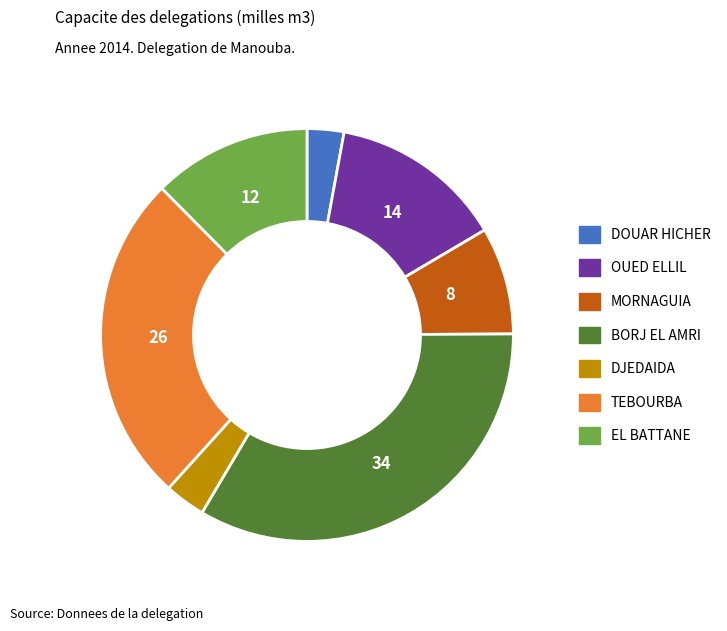

Between DJEDAIDA and MORNAGUIA, which is larger?

MORNAGUIA